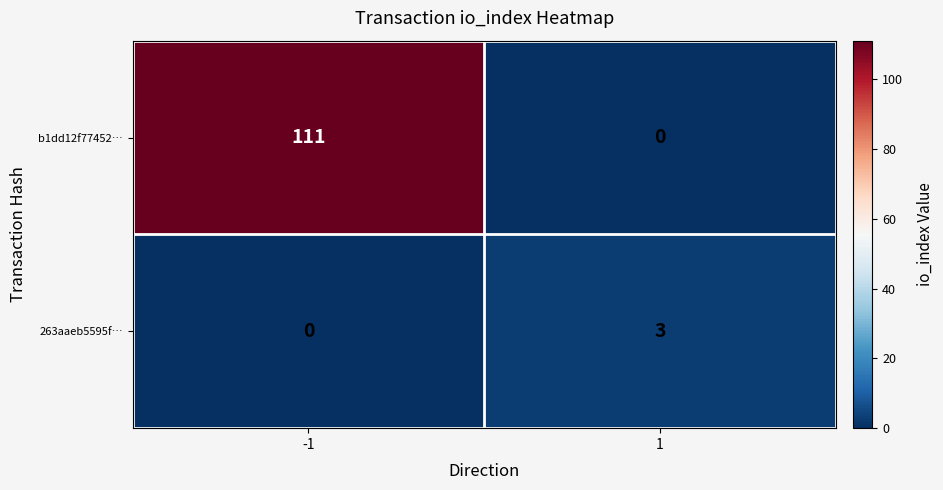

What is the sum of all b1dd12f77452… values?

111